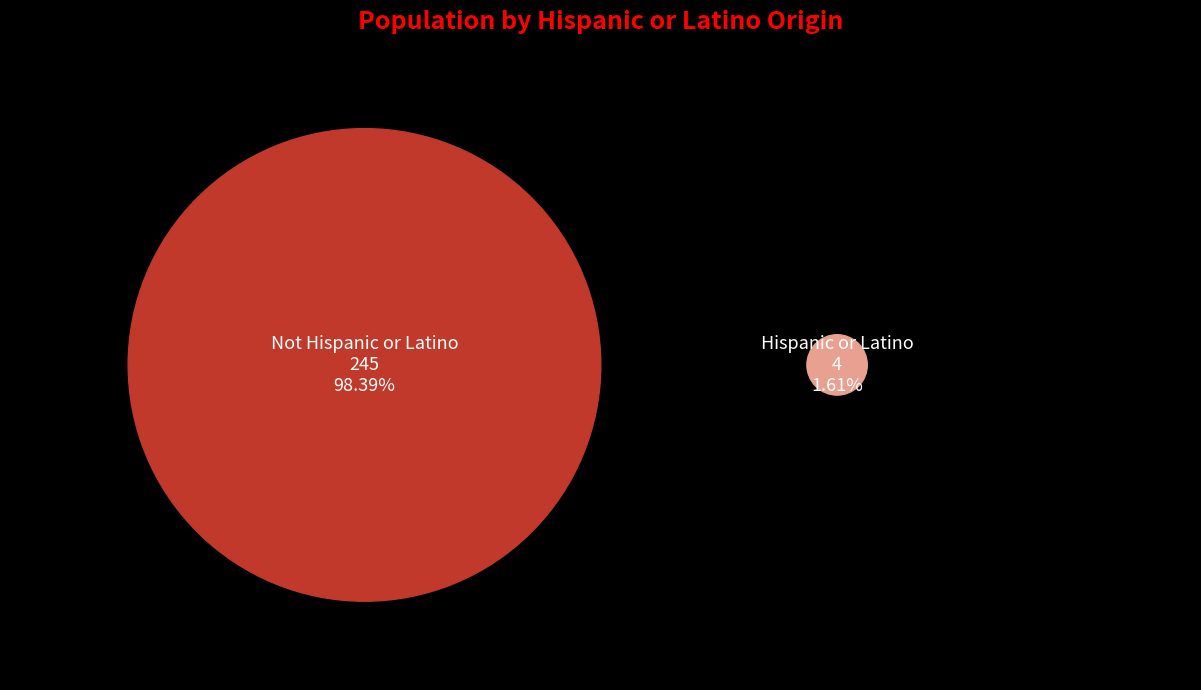

Does Hispanic or Latino represent more than half of the total?

No